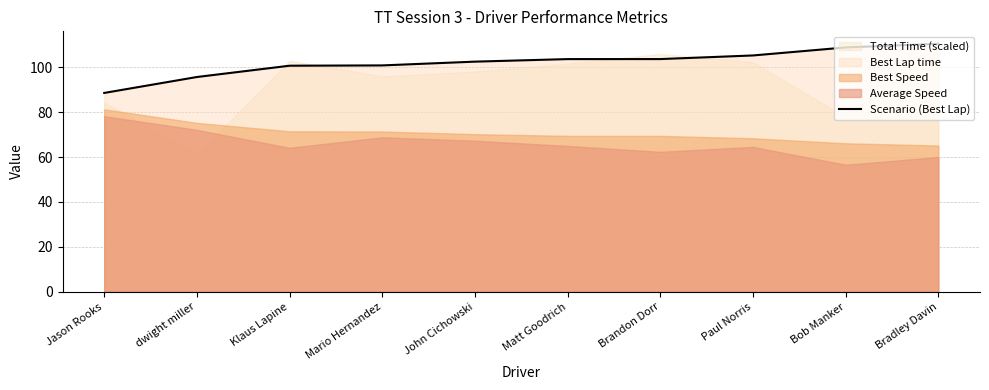

What is the greatest value displayed?

110.5